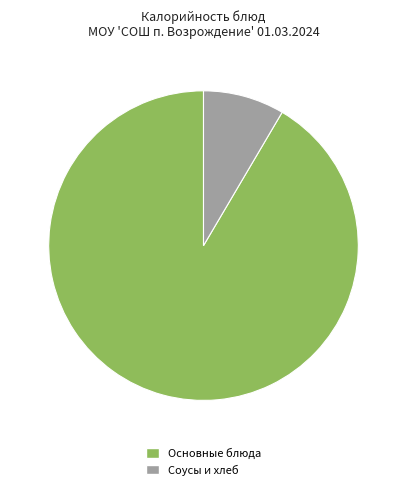

Count the number of slices in the pie.

2